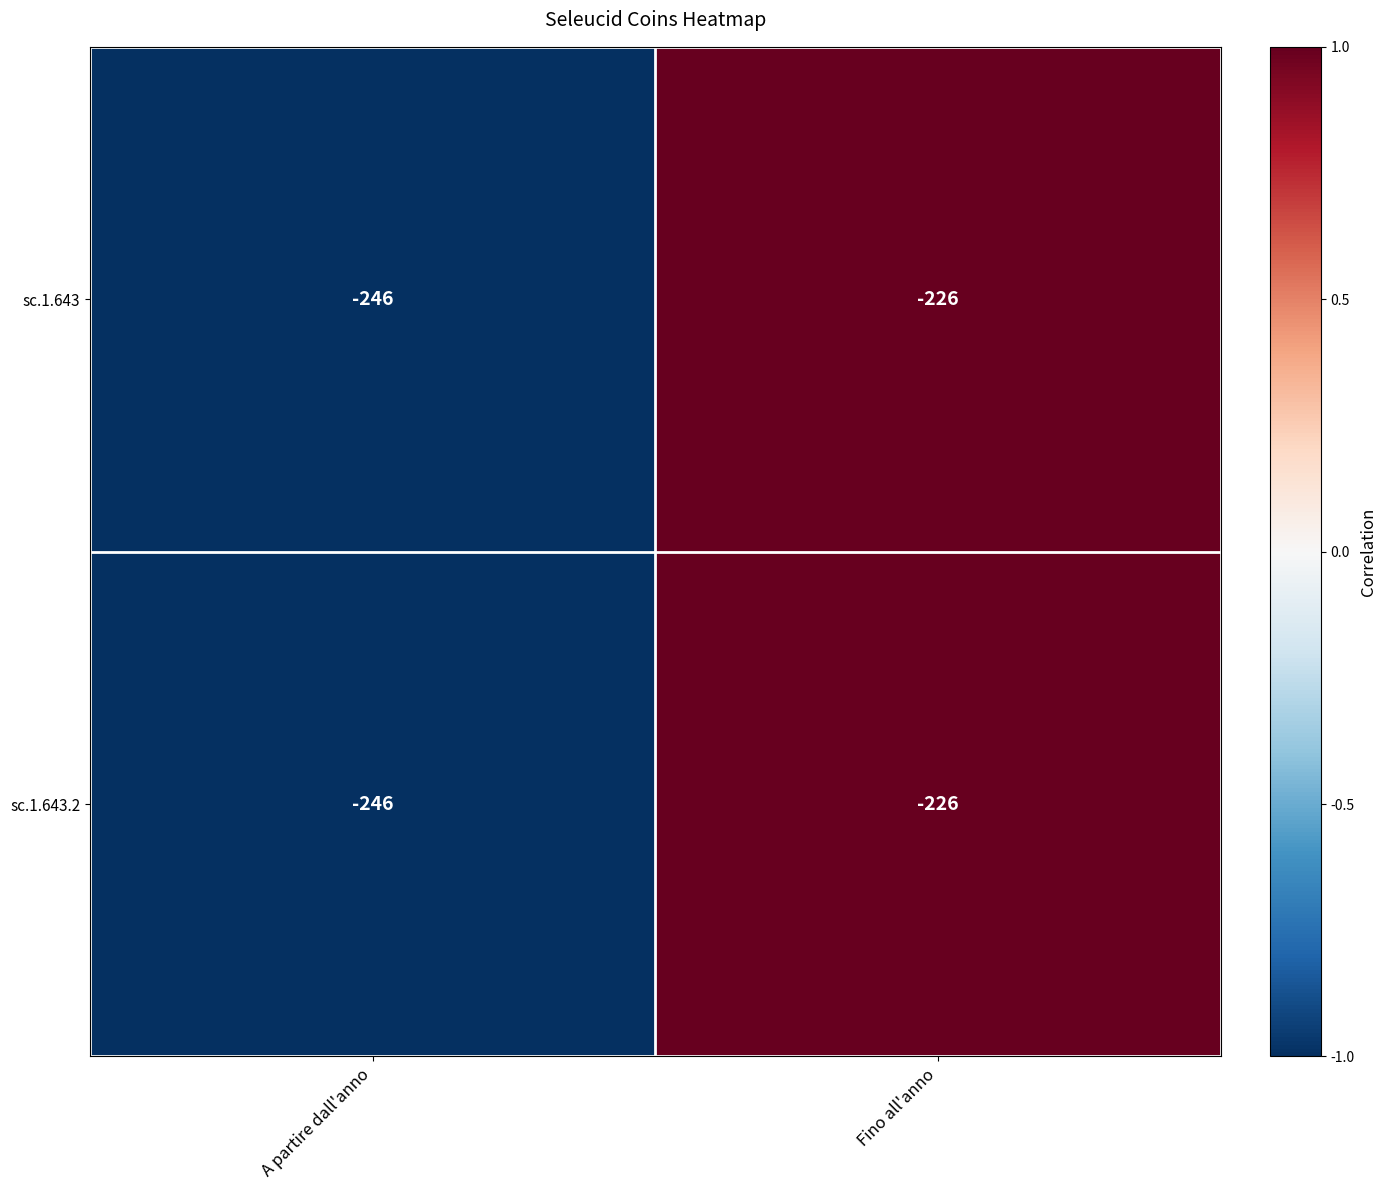

What is the greatest value displayed?

-226